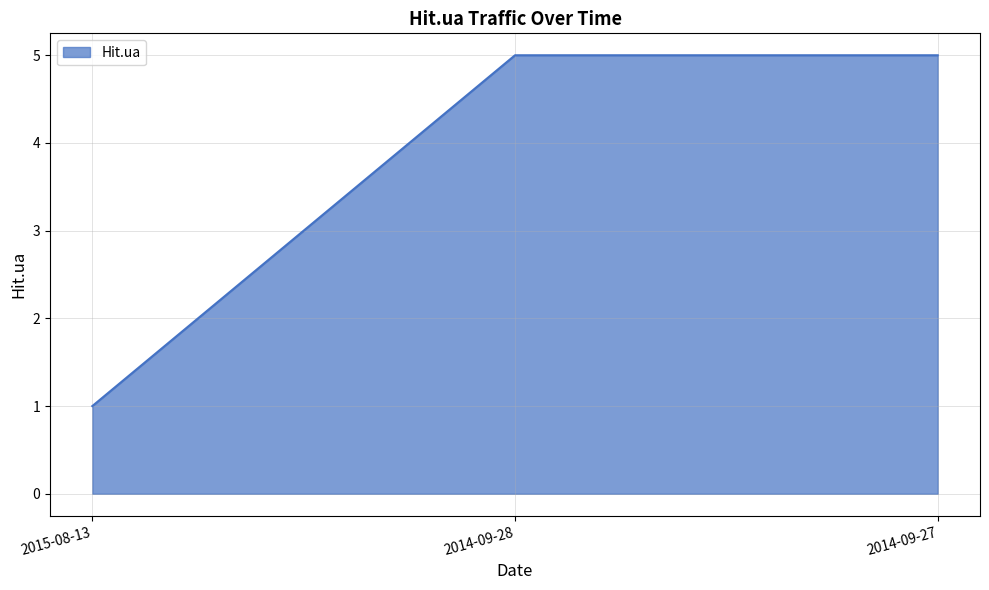

What position from the left is 2015-08-13?

1